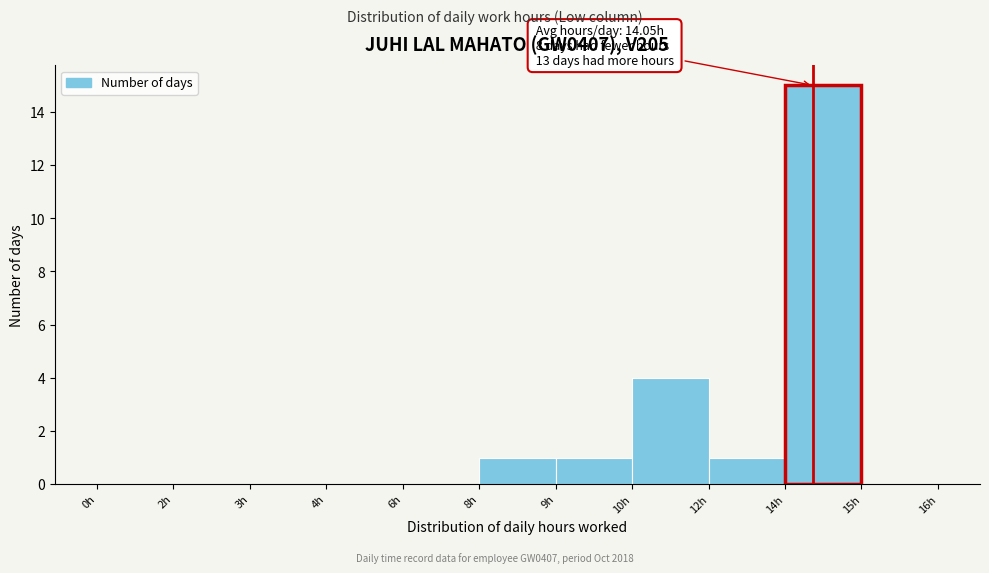

Reading left to right, what are all the values shown in this chart?

0h=0	2h=0	3h=0	4h=0	6h=0	8h=1	9h=1	10h=4	12h=1	14h=15	15h=0